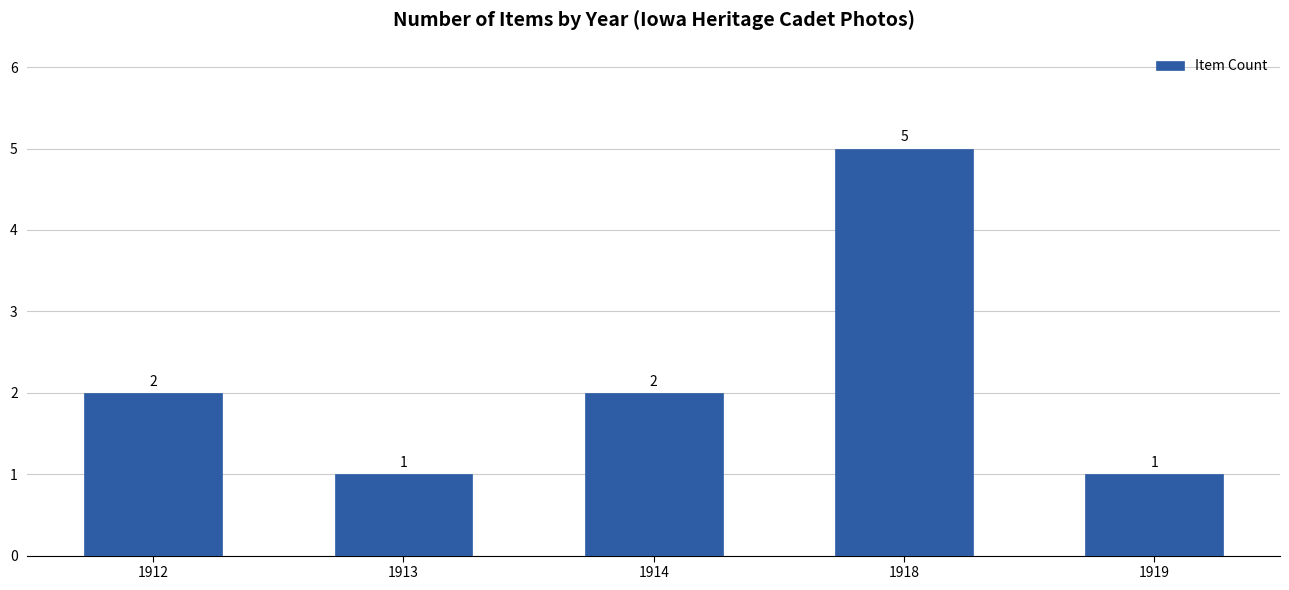

What value does the data have at 1918?

5